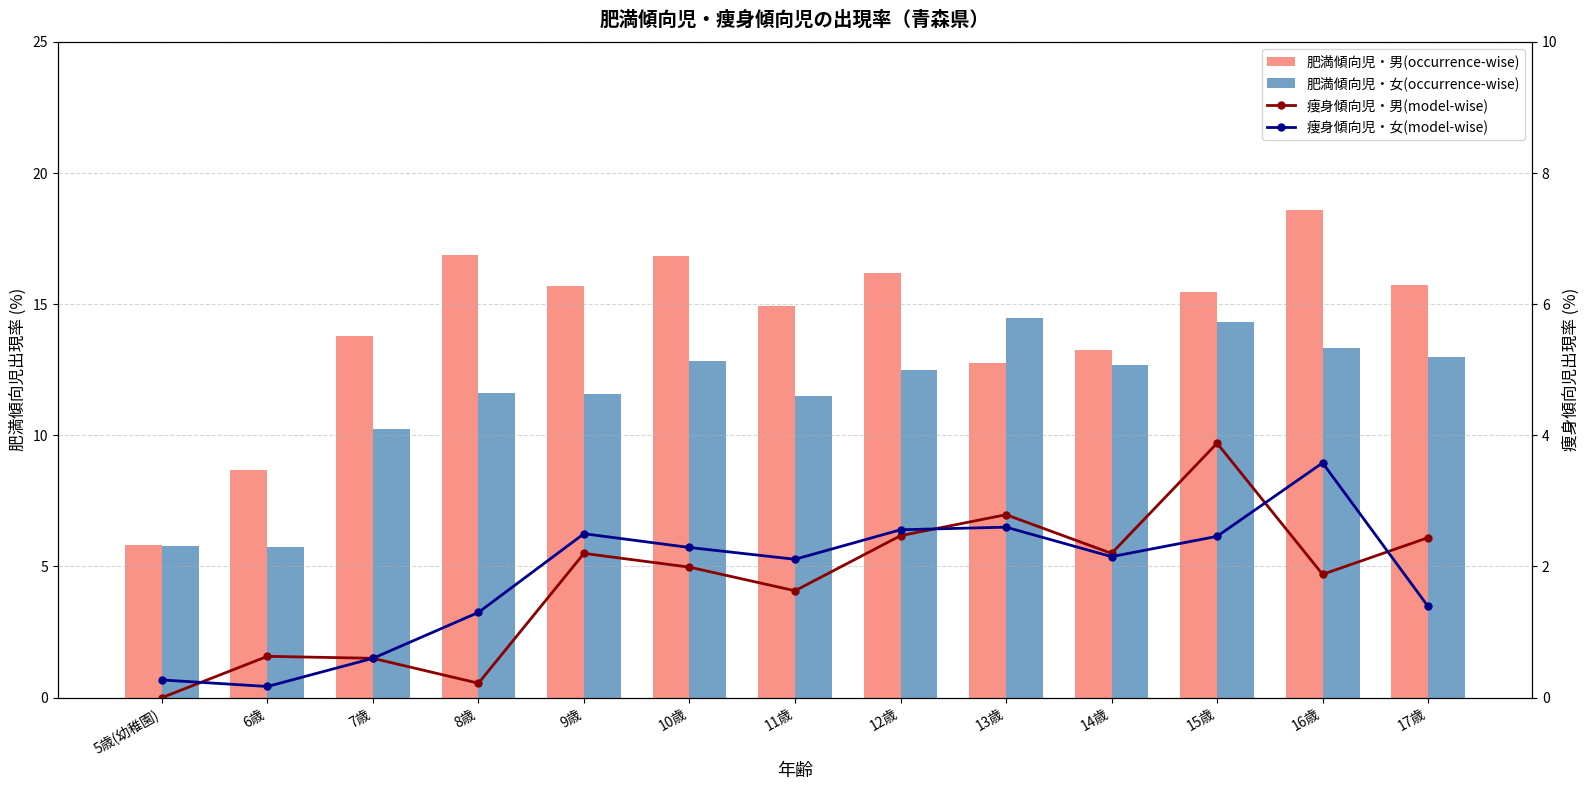

Where is 肥満傾向児・男(occurrence-wise) nearest to the value 12?

13歳